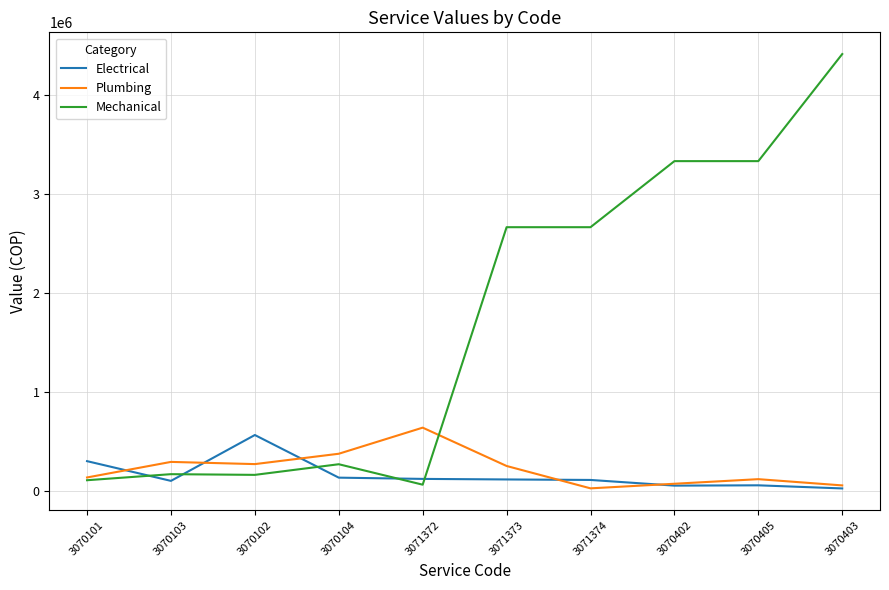

At how many categories does at least one series exceed 3023556?

3